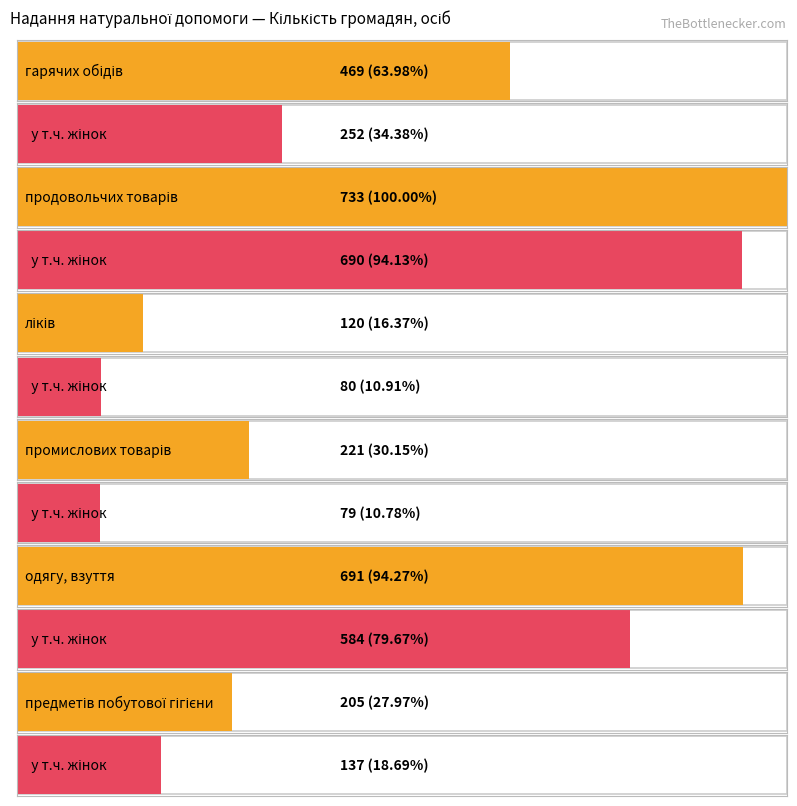

Which label corresponds to the largest value in the chart?

продовольчих товарів